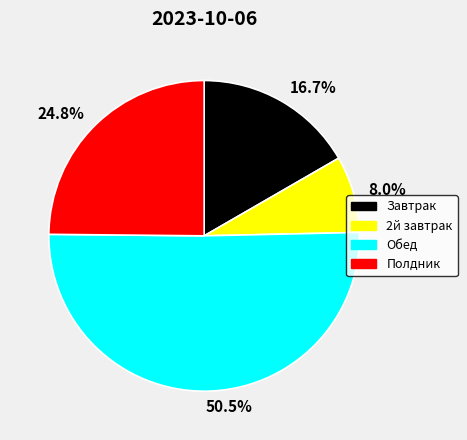

Is there any slice that represents more than half of the pie?

Yes